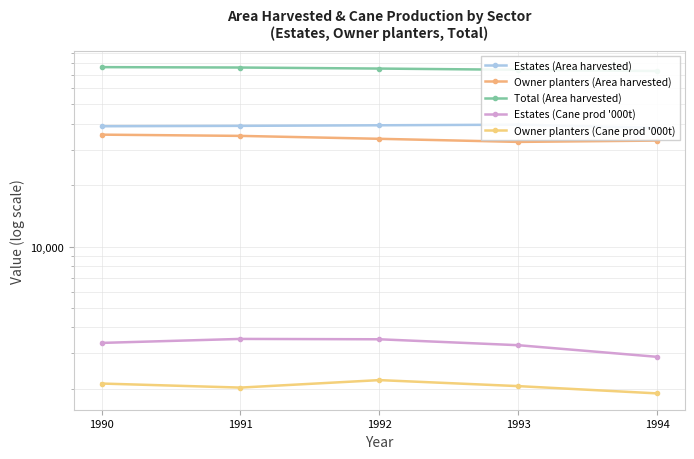

True or false: Owner planters (Area harvested) has a value of 35018 at 1991.

True